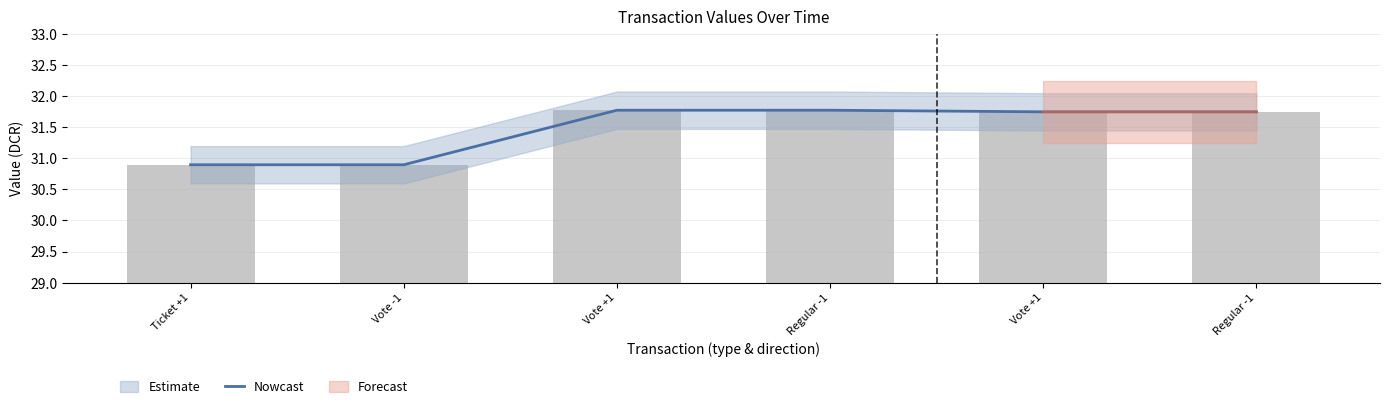

At which category does the chart reach its peak across all series?

Vote +1